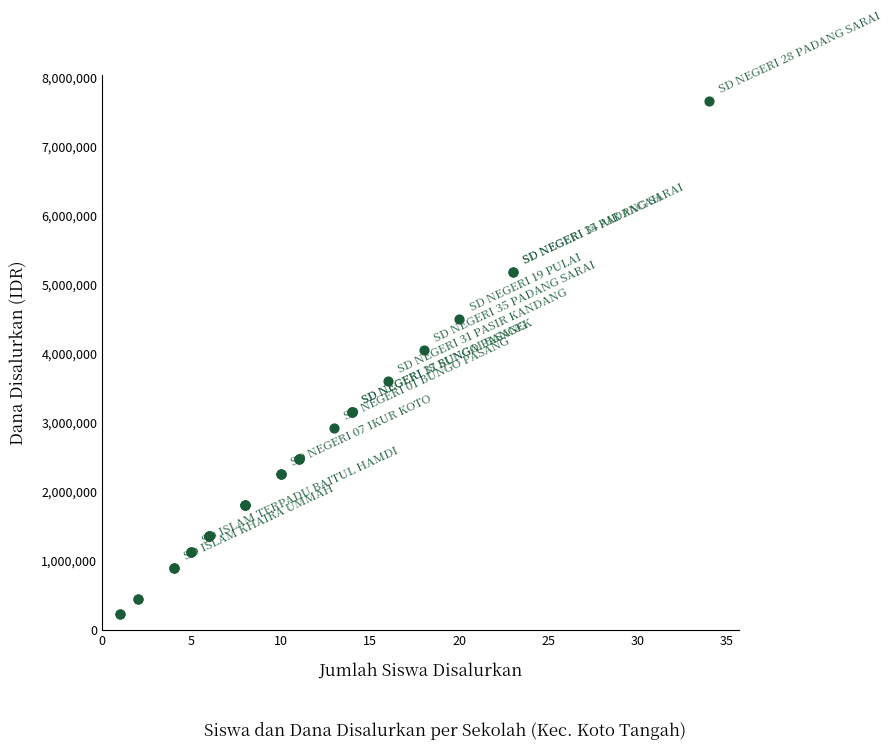

What Y value in the scatter plot is closest to 3937500?

4050000